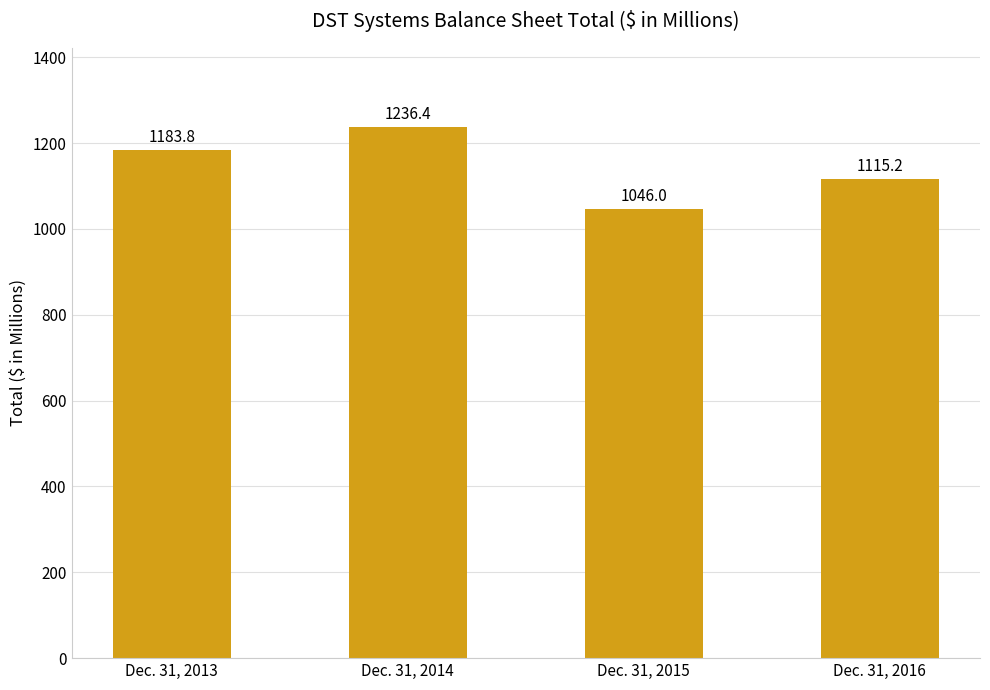

How many values exceed 1183?

2